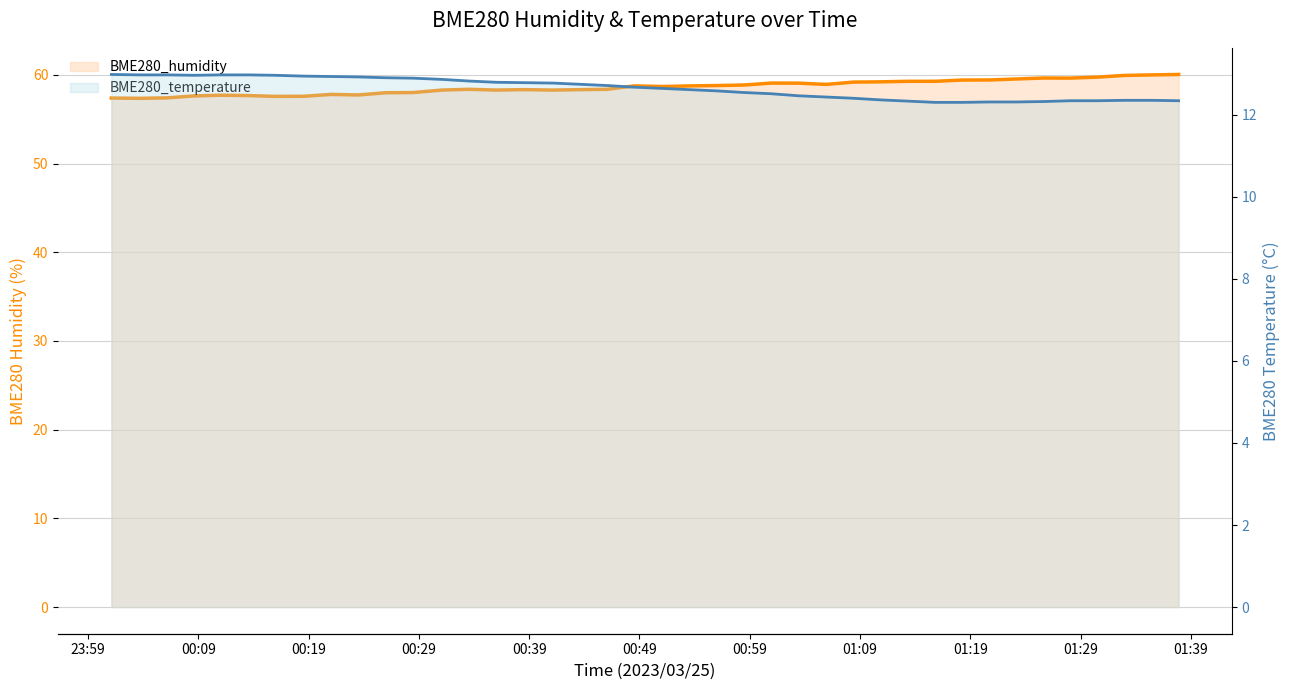

How many lines are shown in the chart?

2